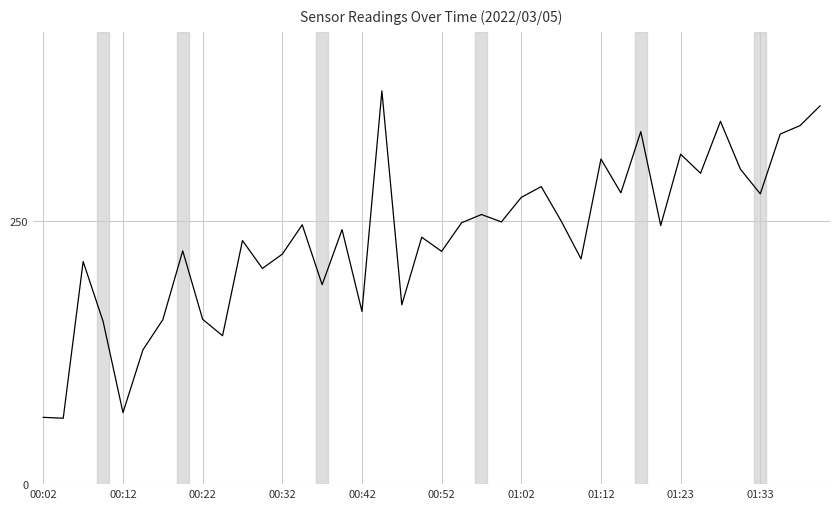

What is the greatest value displayed?

374.2